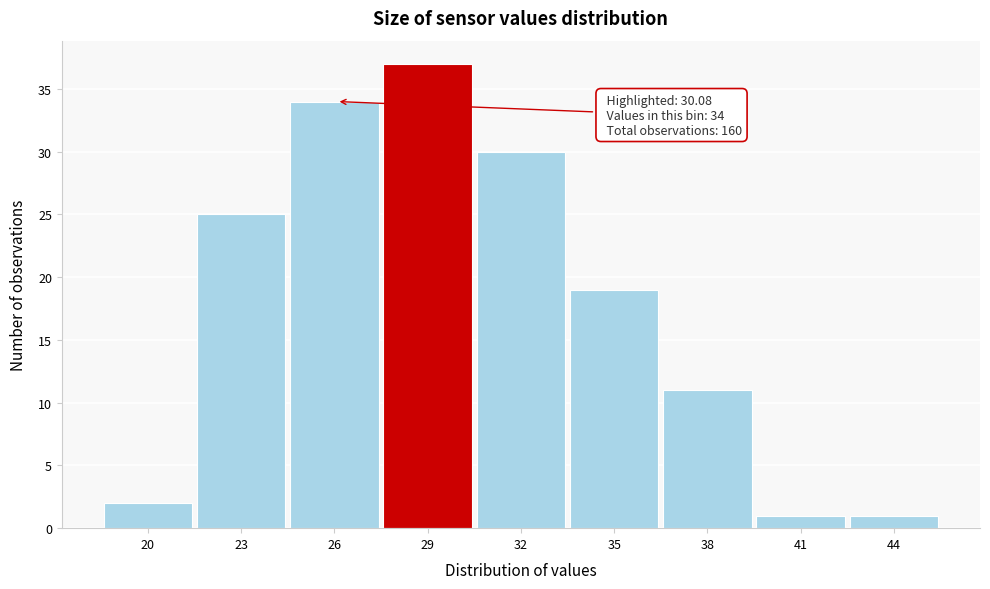

Reading right to left, list all the values displayed in this chart.

44=1	41=1	38=11	35=19	32=30	29=37	26=34	23=25	20=2